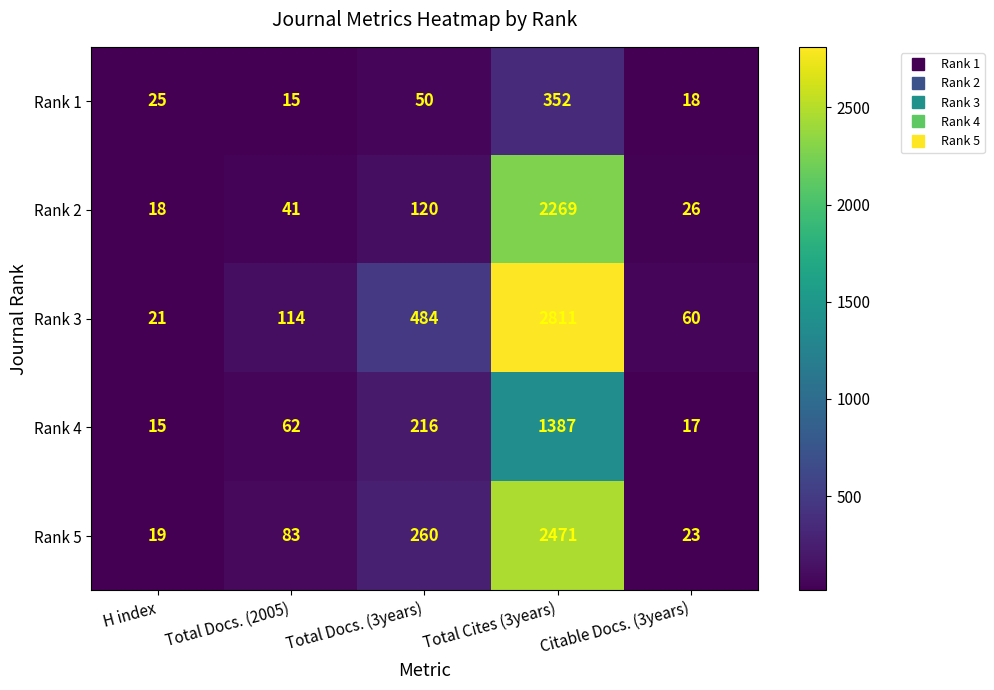

The value of Rank 3 at Citable Docs. (3years) is 60. True or false?

True